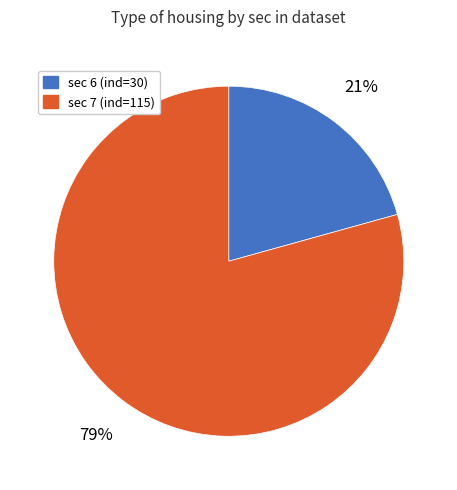

Is there a majority slice in this chart?

Yes